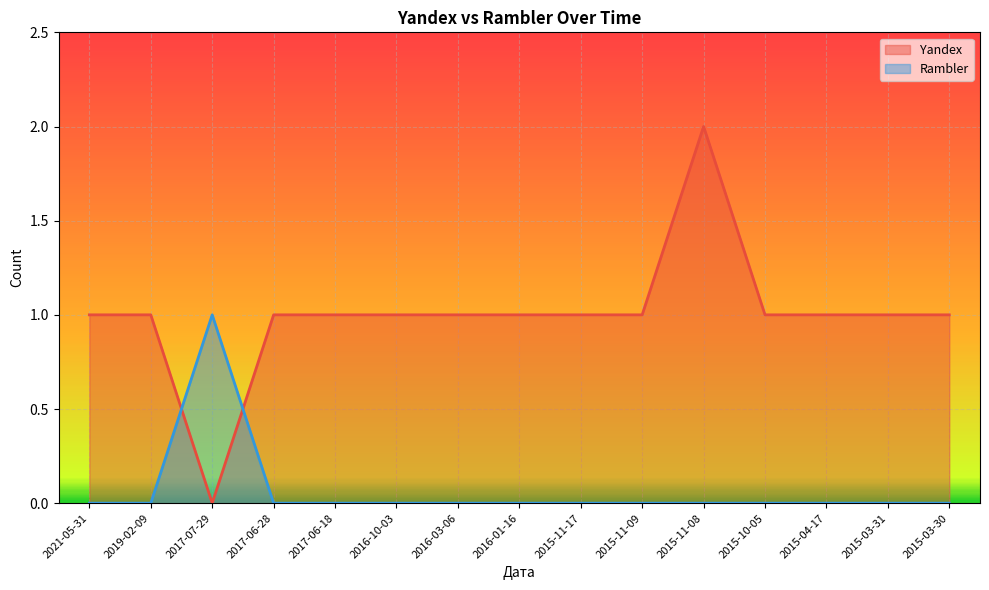

Reading left to right, what are all the values shown in this chart?

Yandex: 2021-05-31=1	2019-02-09=1	2017-07-29=0	2017-06-28=1	2017-06-18=1	2016-10-03=1	2016-03-06=1	2016-01-16=1	2015-11-17=1	2015-11-09=1	2015-11-08=2	2015-10-05=1	2015-04-17=1	2015-03-31=1	2015-03-30=1
Rambler: 2021-05-31=0	2019-02-09=0	2017-07-29=1	2017-06-28=0	2017-06-18=0	2016-10-03=0	2016-03-06=0	2016-01-16=0	2015-11-17=0	2015-11-09=0	2015-11-08=0	2015-10-05=0	2015-04-17=0	2015-03-31=0	2015-03-30=0